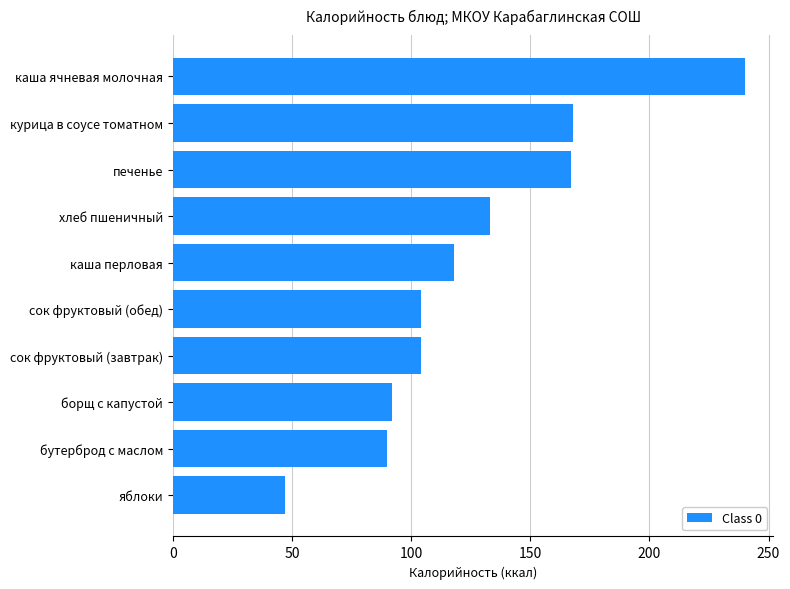

What is the difference between the values at каша перловая and хлеб пшеничный?

15